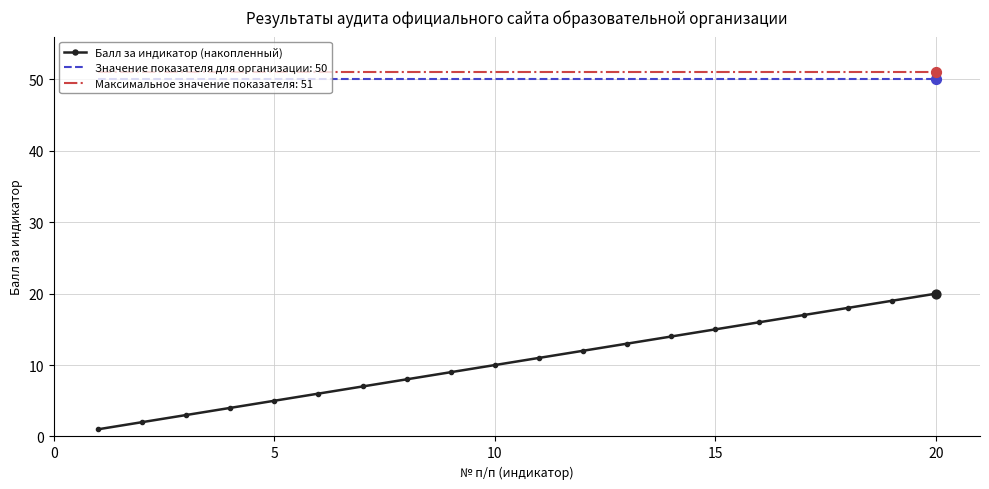

Which series has the largest range (max minus min)?

Балл за индикатор (накопленный)